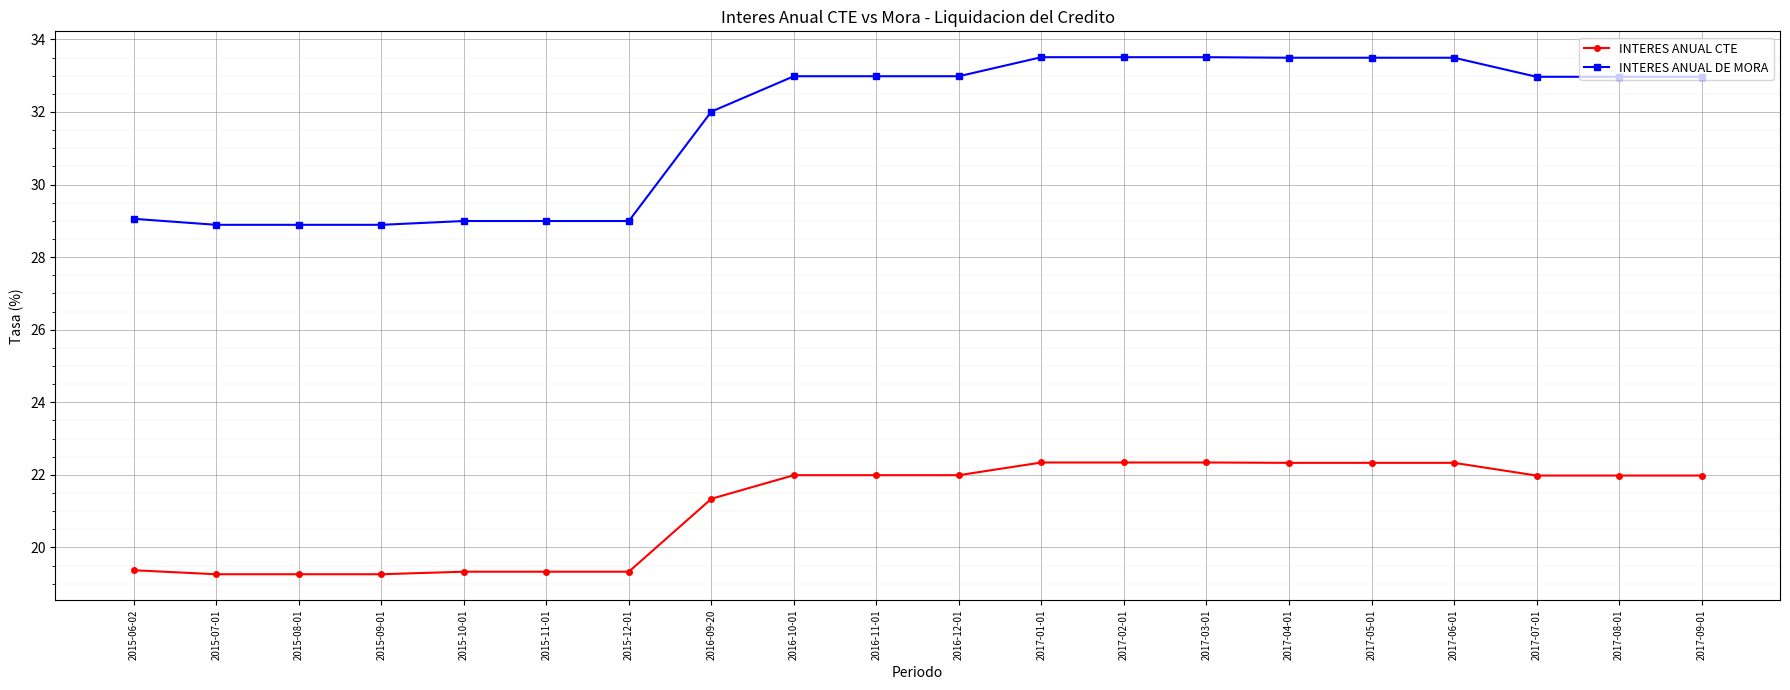

What is the label of the 4th point from the right?

2017-06-01